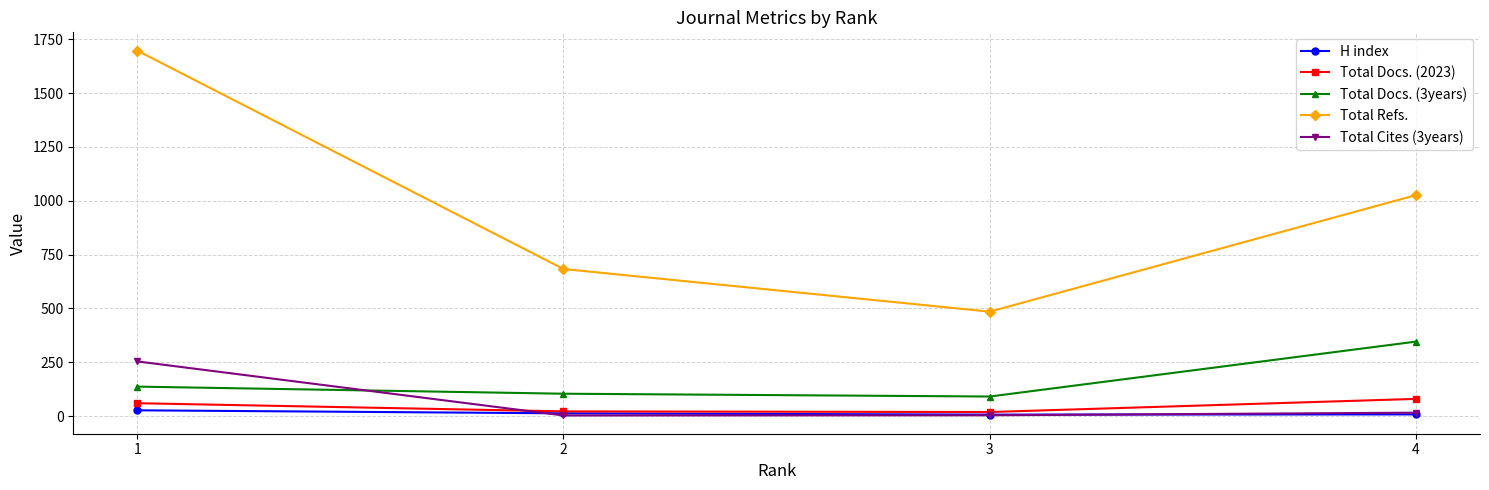

The value of Total Refs. at 2 is 1115. True or false?

False